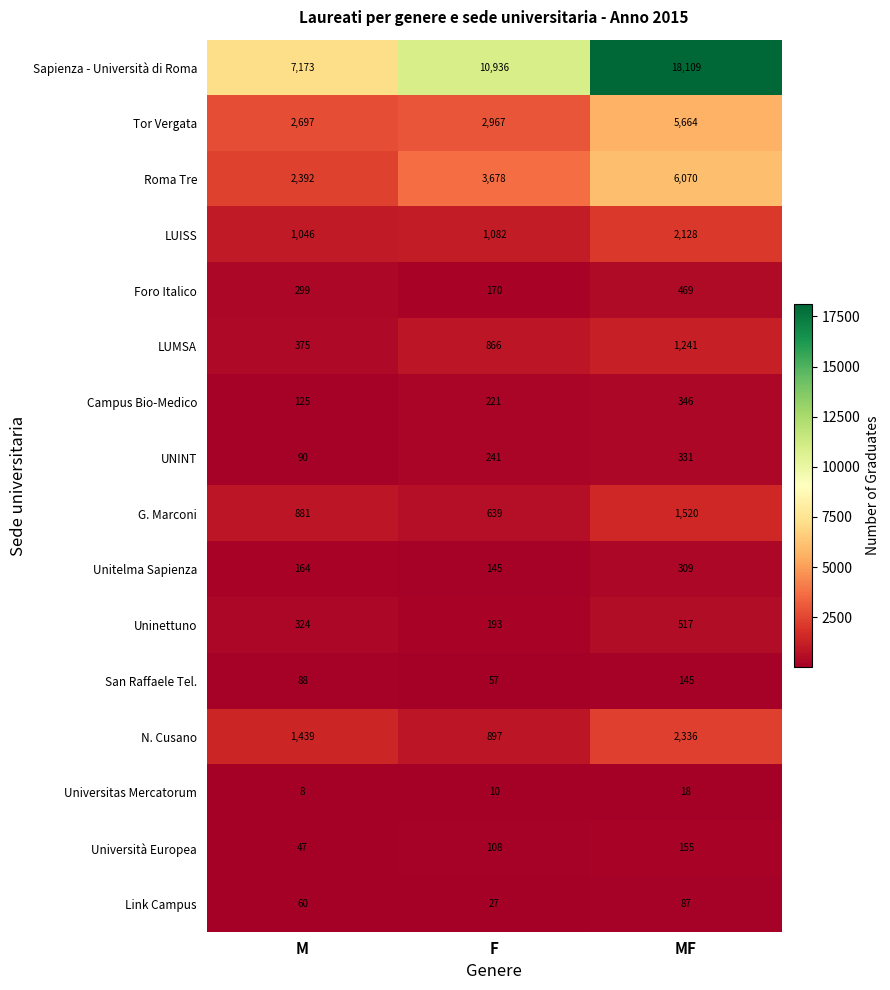

Rank the categories by Uninettuno value from lowest to highest.

F, M, MF